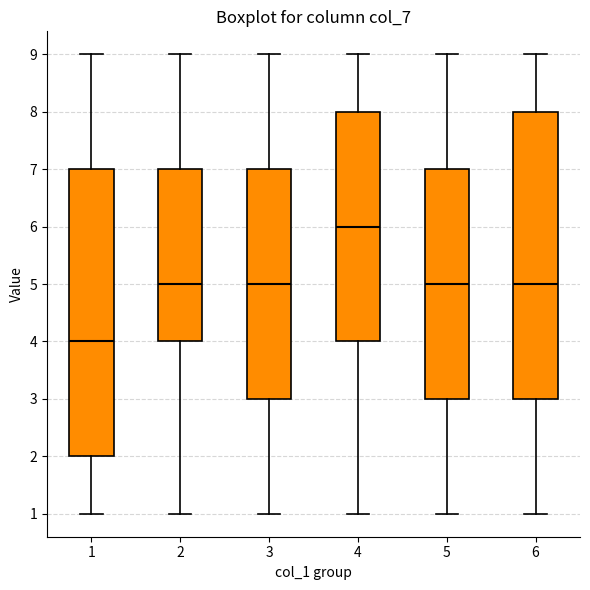

Which box has the highest median line?

4